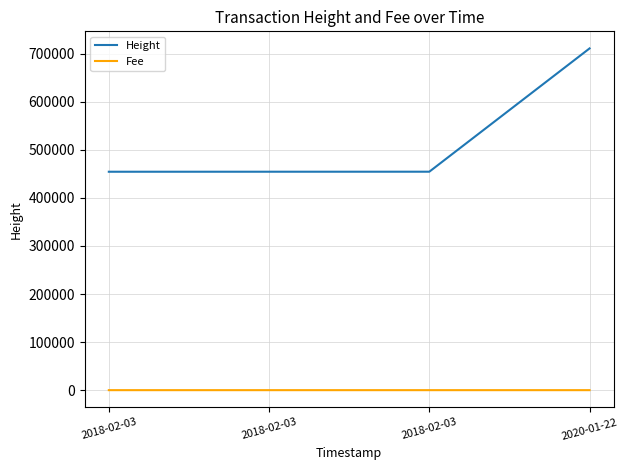

Which category has the highest value across all series?

2020-01-22